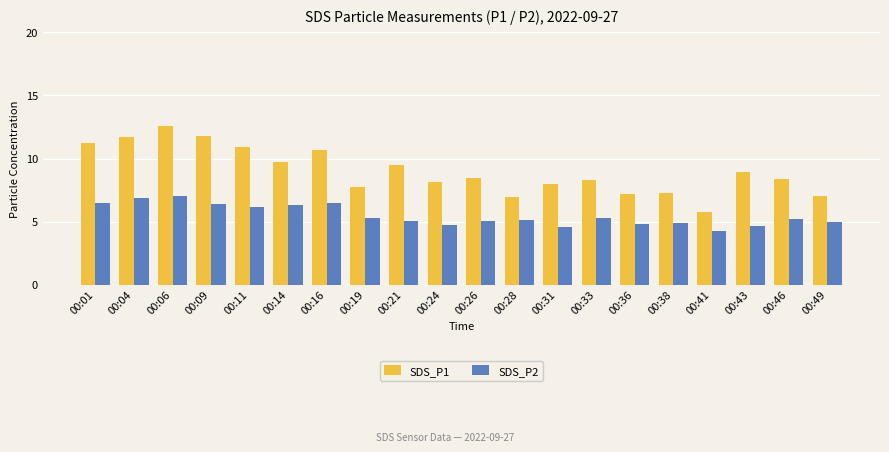

Which label corresponds to the largest value in the chart?

00:06